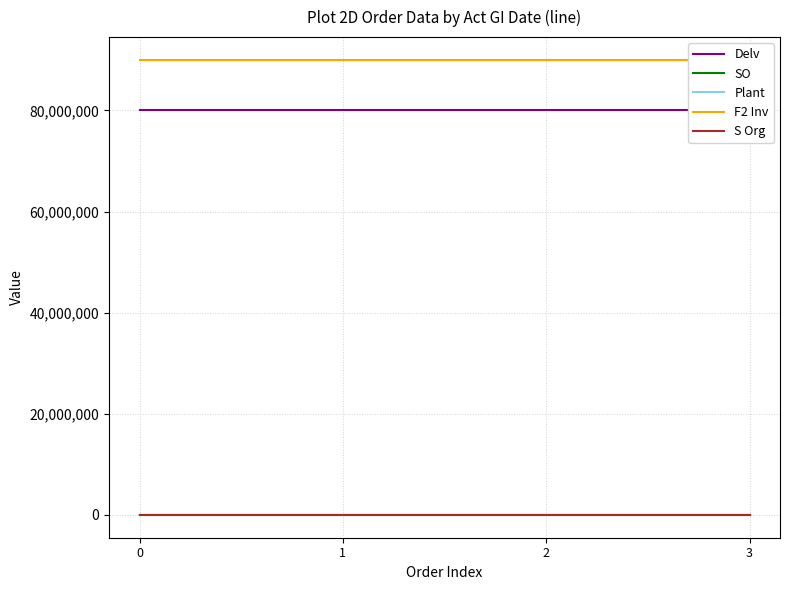

What is the total value across all series at 3?

170093396